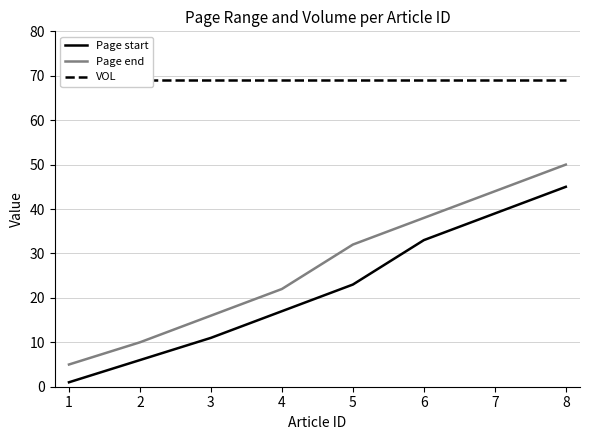

What is the difference between the Page start values at 6 and 3?

22